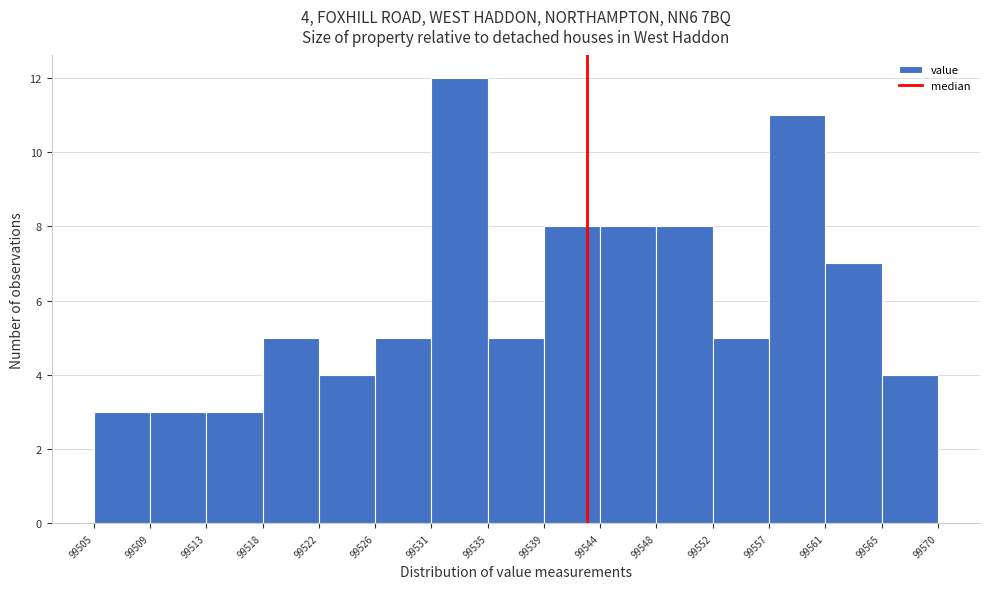

Which range on the x-axis has the tallest bar?

99531 to 99535